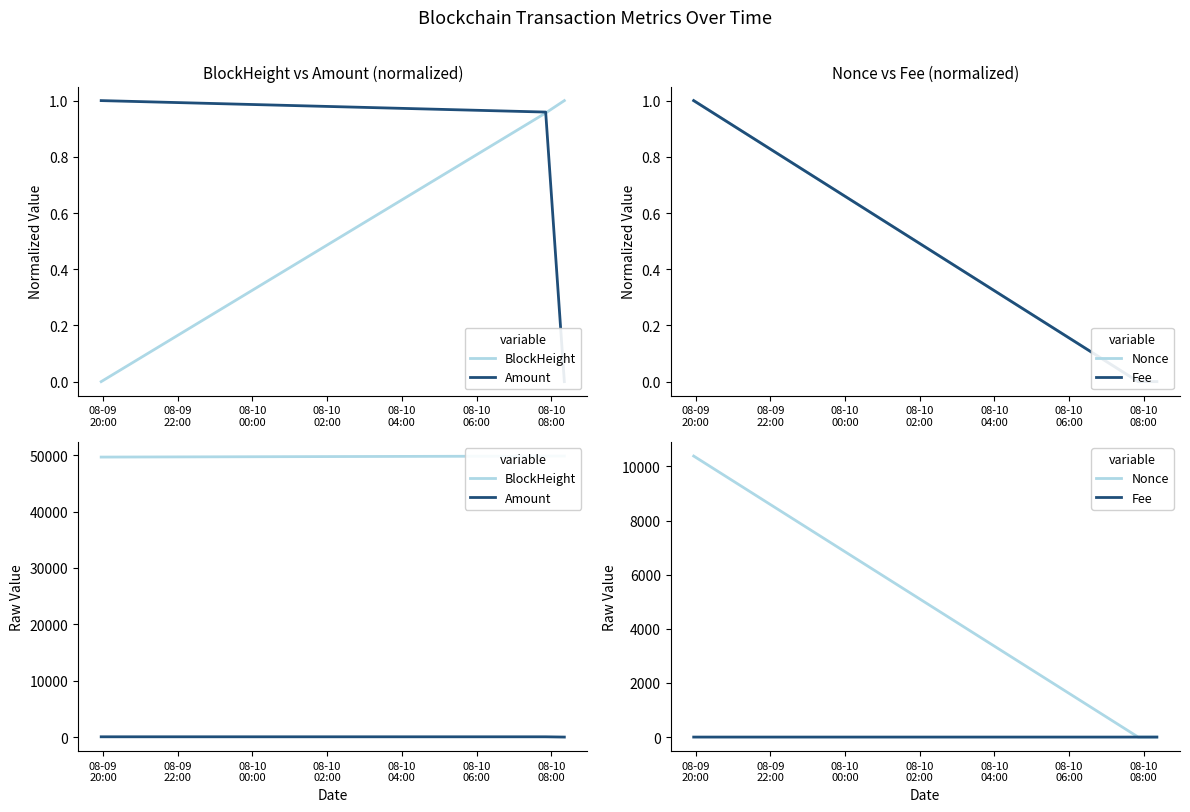

How many data points in Amount are above 48?

1